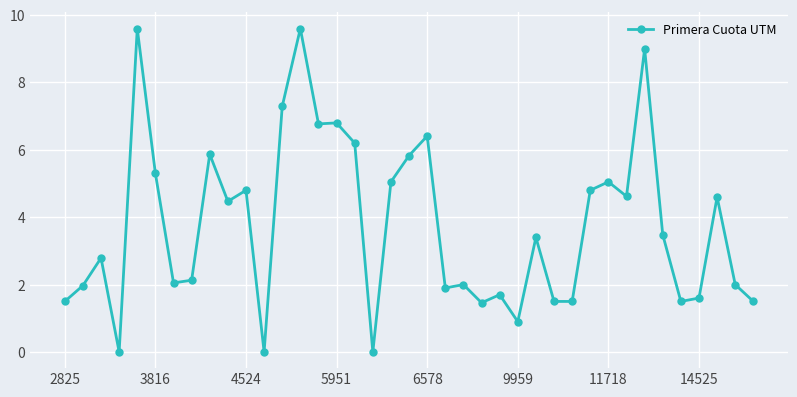

What is the average value?

3.8